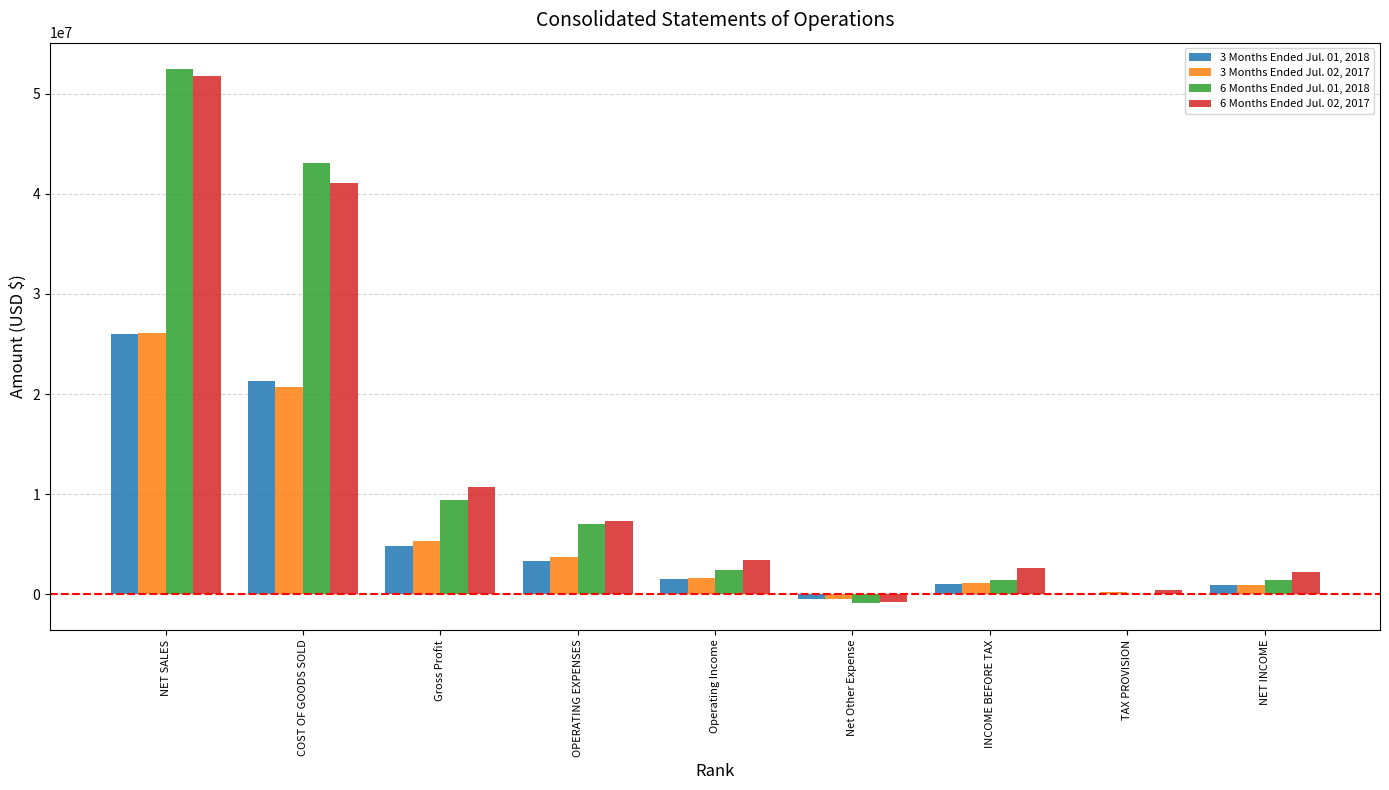

Is it true that 6 Months Ended Jul. 02, 2017 equals 425929 at TAX PROVISION?

True